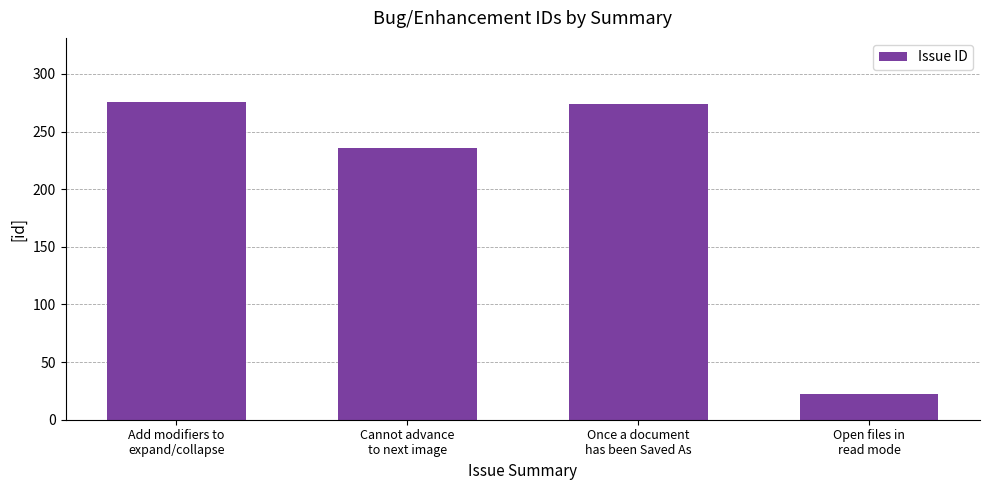

What is the value of the 1st bar from the left?

276